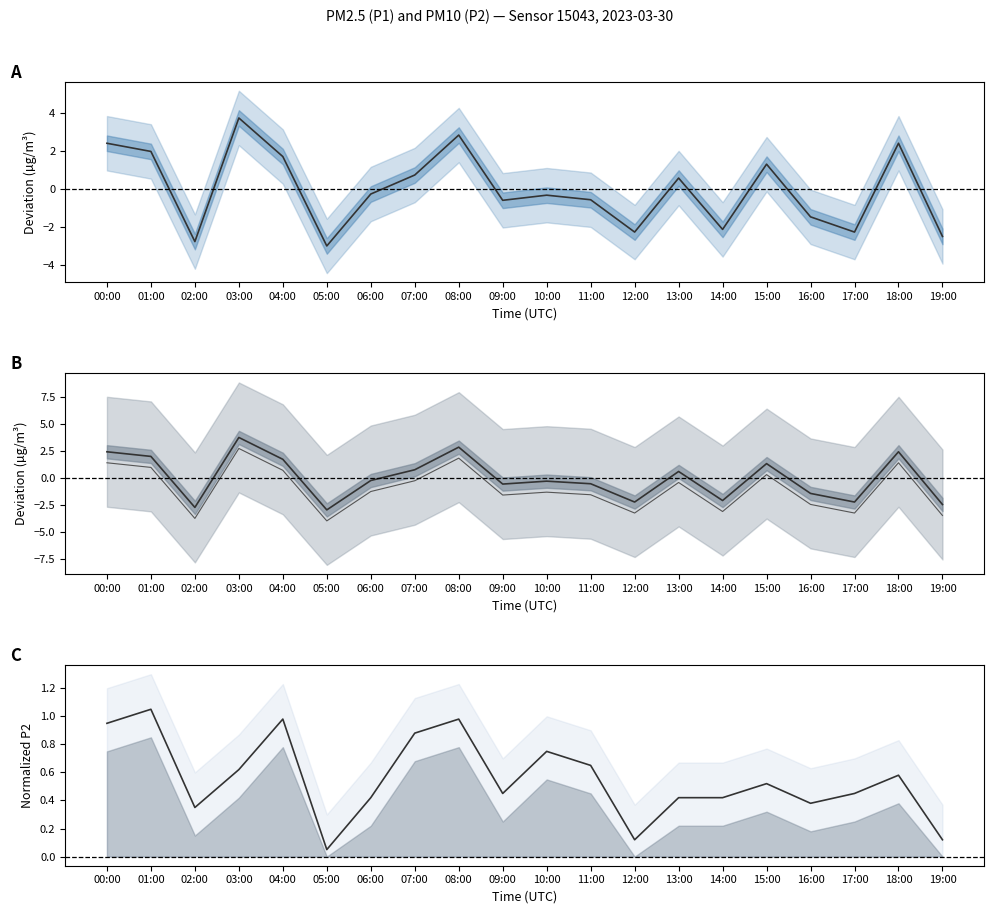

Which series ends up on top after the final intersection of P1 (PM2.5) and P2 (PM10) normalized?

P2 (PM10) normalized